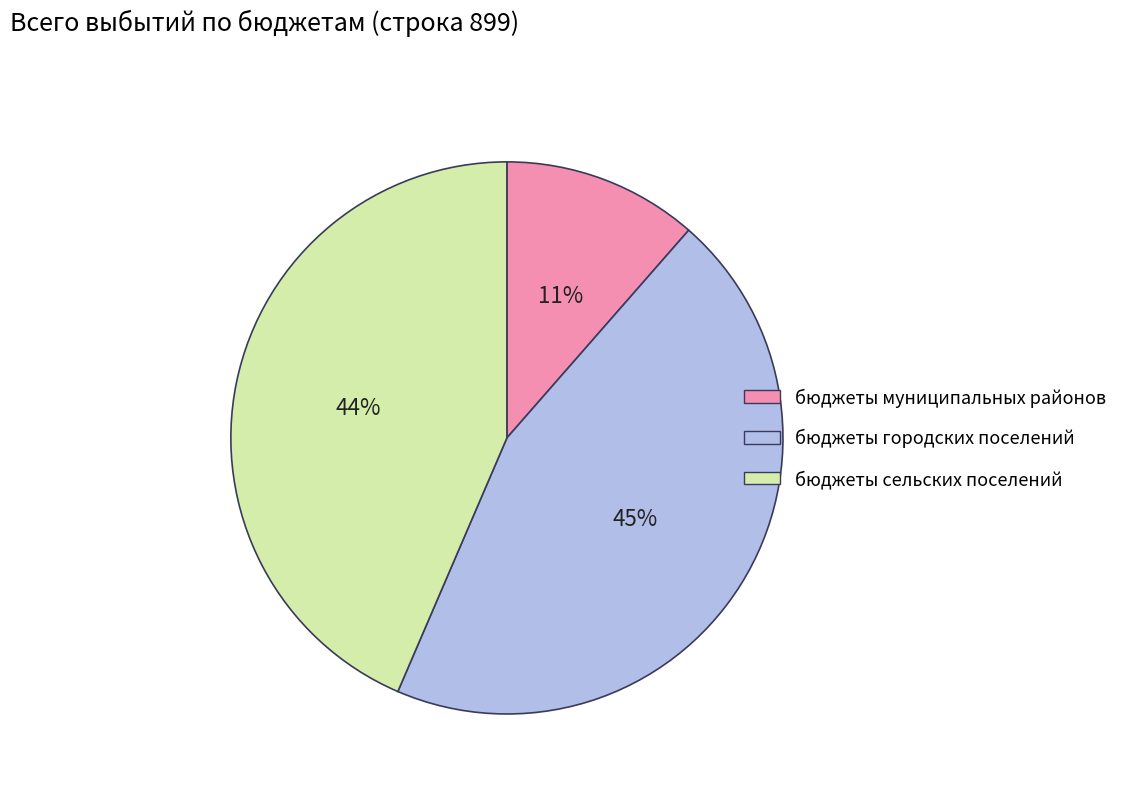

True or false: бюджеты муниципальных районов accounts for 11% of the total.

True